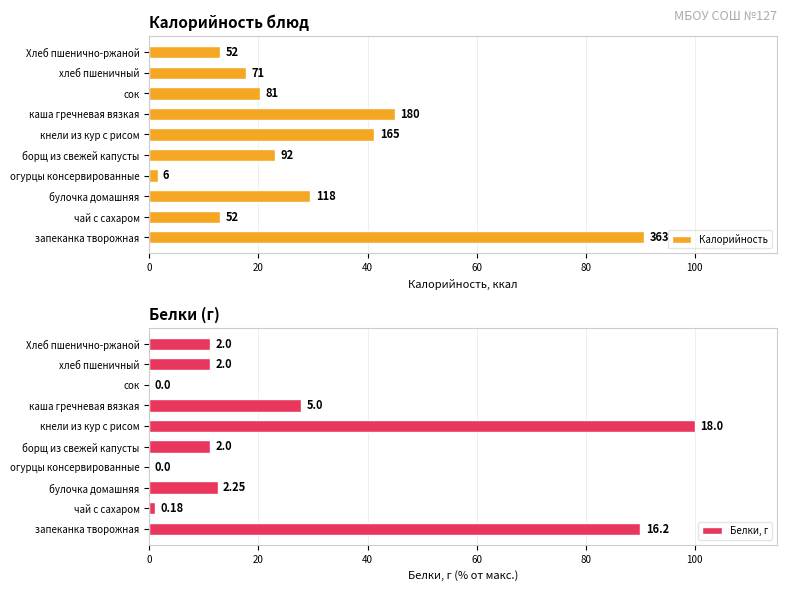

Which series has the widest spread of values?

Белки, г